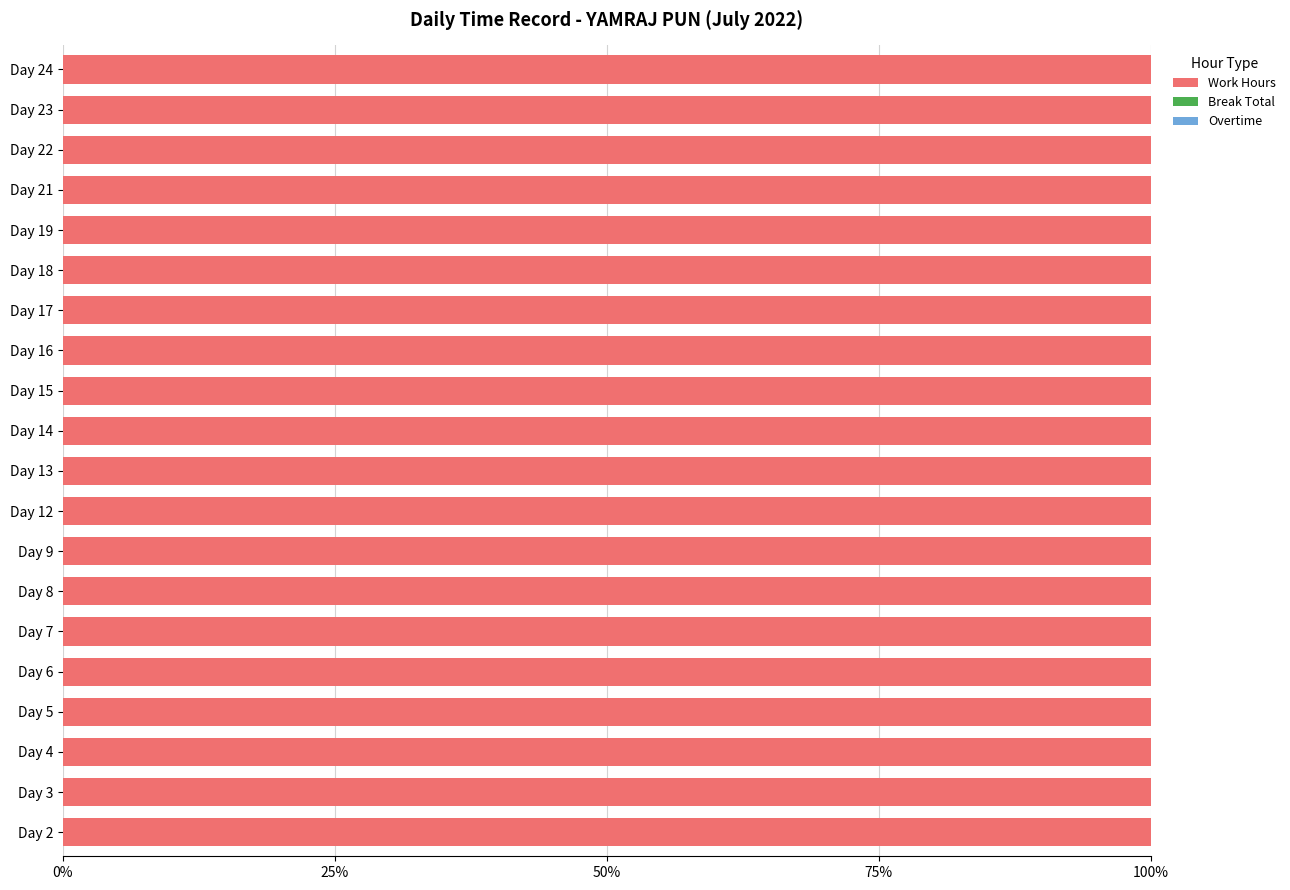

Between Day 6 and Day 15, which is larger?

Day 15